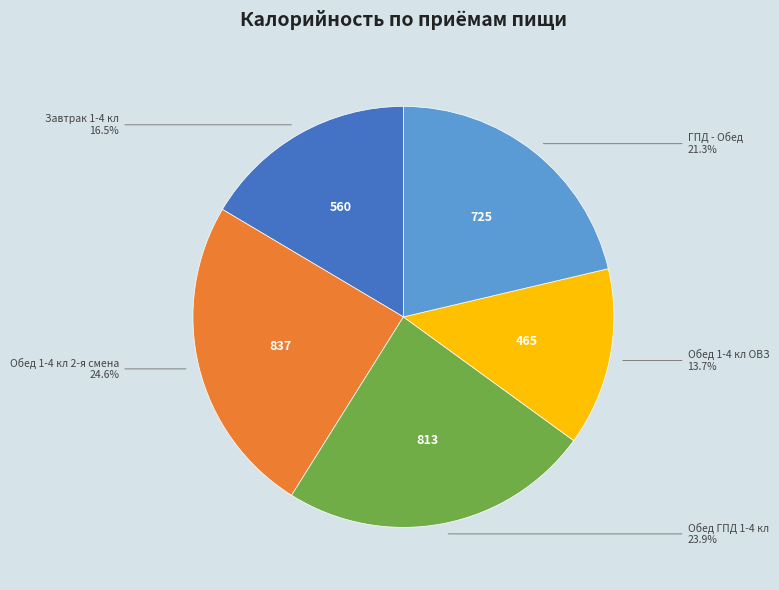

To the nearest percent, what is the difference between the Обед ГПД 1-4 кл and ГПД - Обед slice percentages?

3%